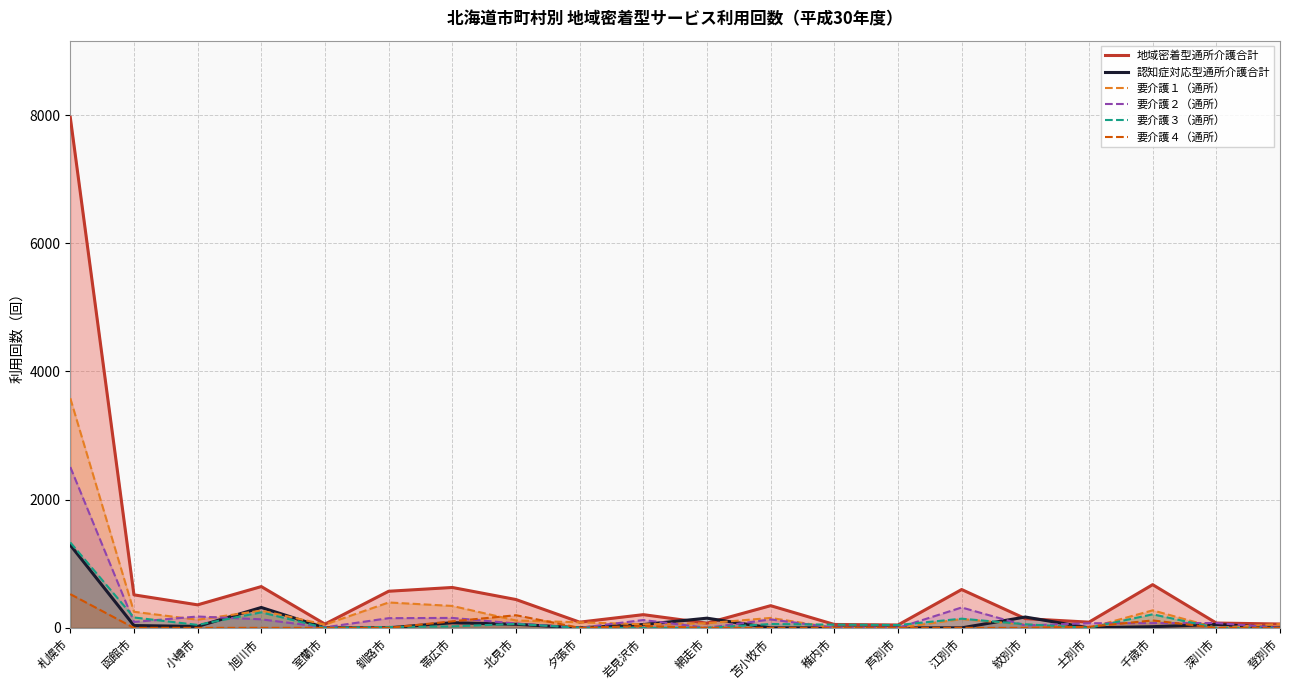

At which label does 認知症対応型通所介護合計 reach its peak?

札幌市